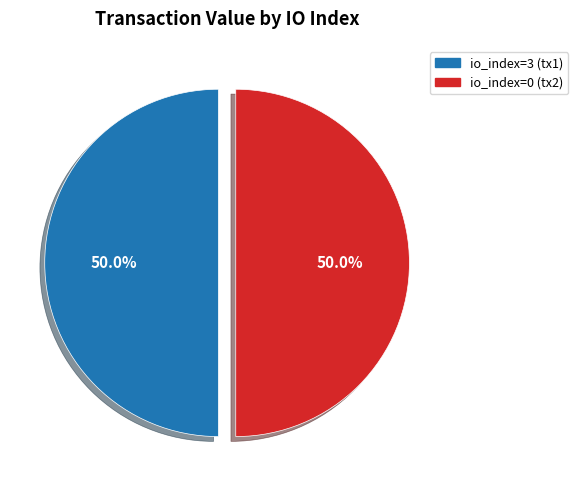

How much of the chart is everything except io_index=0?

50.0%